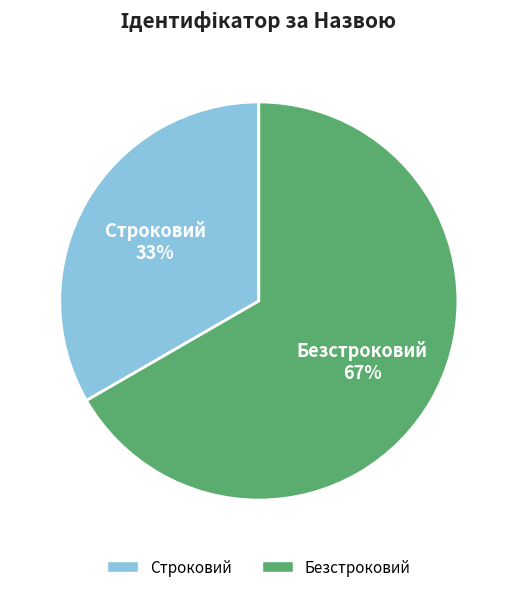

Which category has the biggest portion of the pie?

Безстроковий